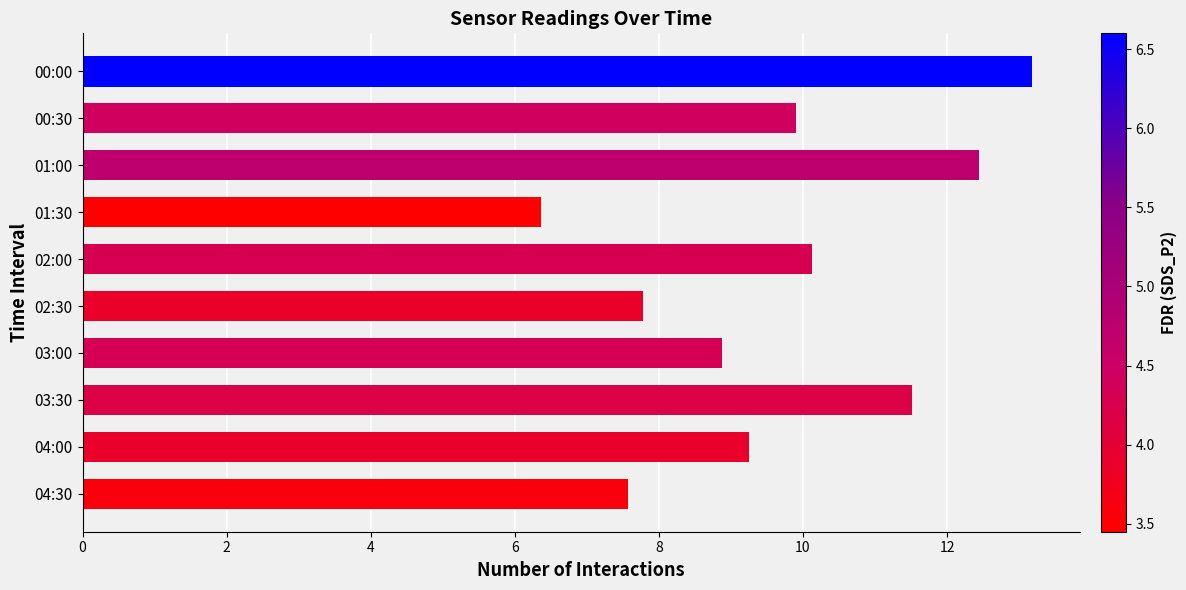

Is it true that the value at 02:30 is 7.8?

True